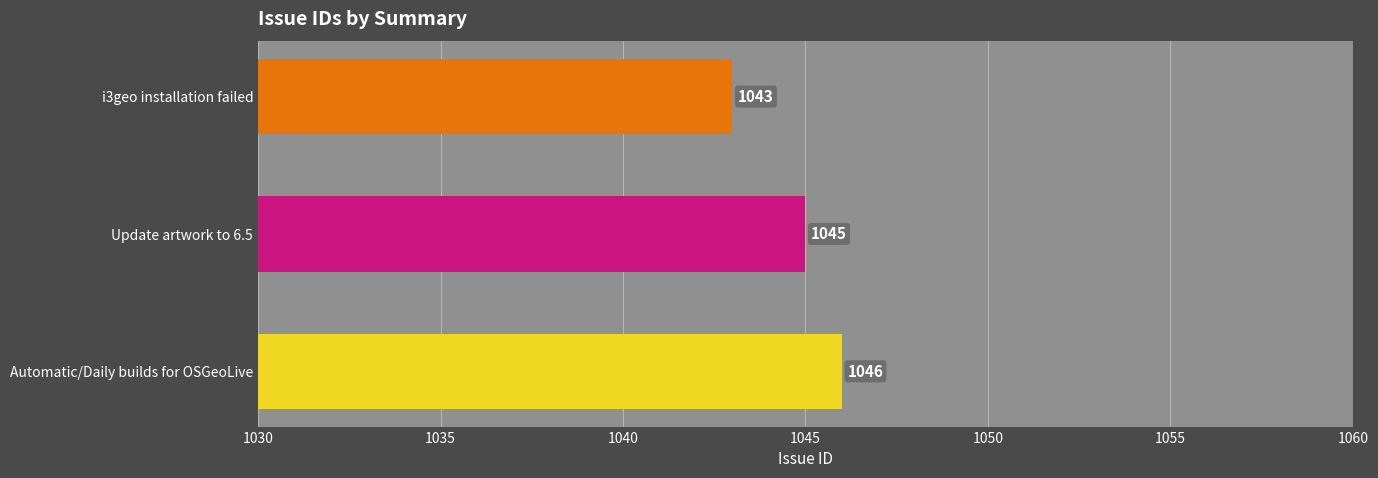

What is the difference between the maximum and minimum values?

3